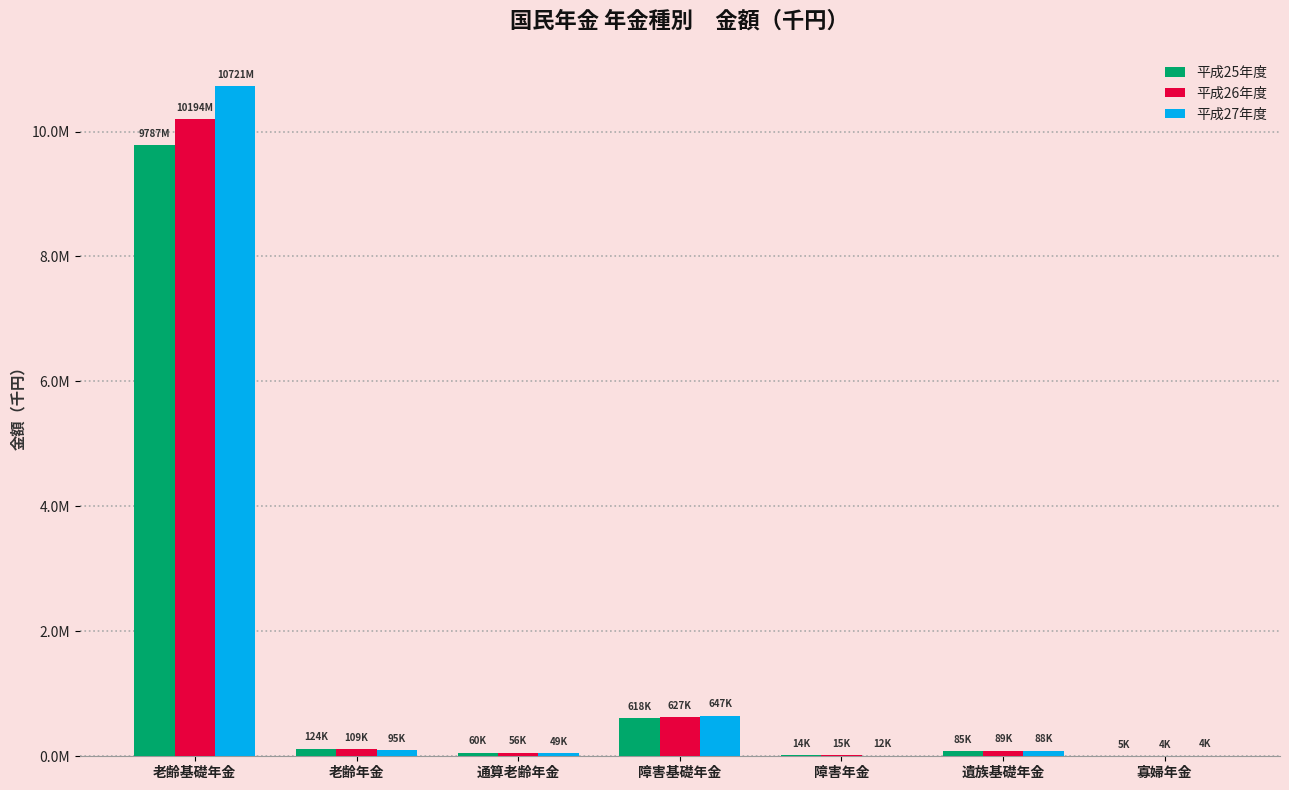

At which label does 平成26年度 first exceed 88572?

老齢基礎年金